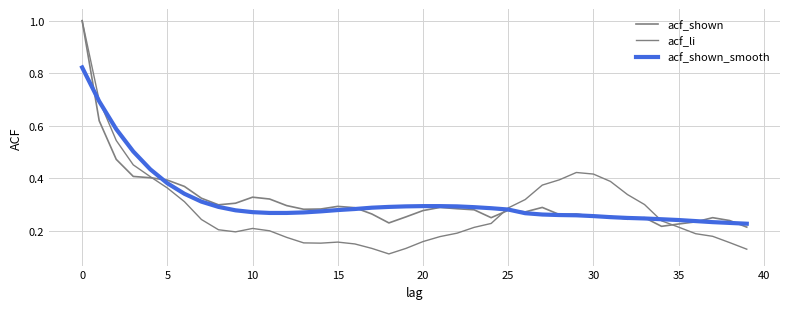

Reading right to left, list all the values displayed in this chart.

acf_shown: 0.2	0.2	0.2	0.2	0.2	0.2	0.2	0.2	0.3	0.3	0.3	0.3	0.3	0.3	0.3	0.2	0.3	0.3	0.3	0.3	0.3	0.2	0.3	0.3	0.3	0.3	0.3	0.3	0.3	0.3	0.3	0.3	0.3	0.4	0.4	0.4	0.4	0.5	0.6	1.0
acf_li: 0.1	0.2	0.2	0.2	0.2	0.2	0.3	0.3	0.4	0.4	0.4	0.4	0.4	0.3	0.3	0.2	0.2	0.2	0.2	0.2	0.1	0.1	0.1	0.1	0.2	0.2	0.2	0.2	0.2	0.2	0.2	0.2	0.2	0.3	0.4	0.4	0.5	0.5	0.7	1.0
acf_shown_smooth: 0.2	0.2	0.2	0.2	0.2	0.2	0.2	0.2	0.3	0.3	0.3	0.3	0.3	0.3	0.3	0.3	0.3	0.3	0.3	0.3	0.3	0.3	0.3	0.3	0.3	0.3	0.3	0.3	0.3	0.3	0.3	0.3	0.3	0.3	0.4	0.4	0.5	0.6	0.7	0.8